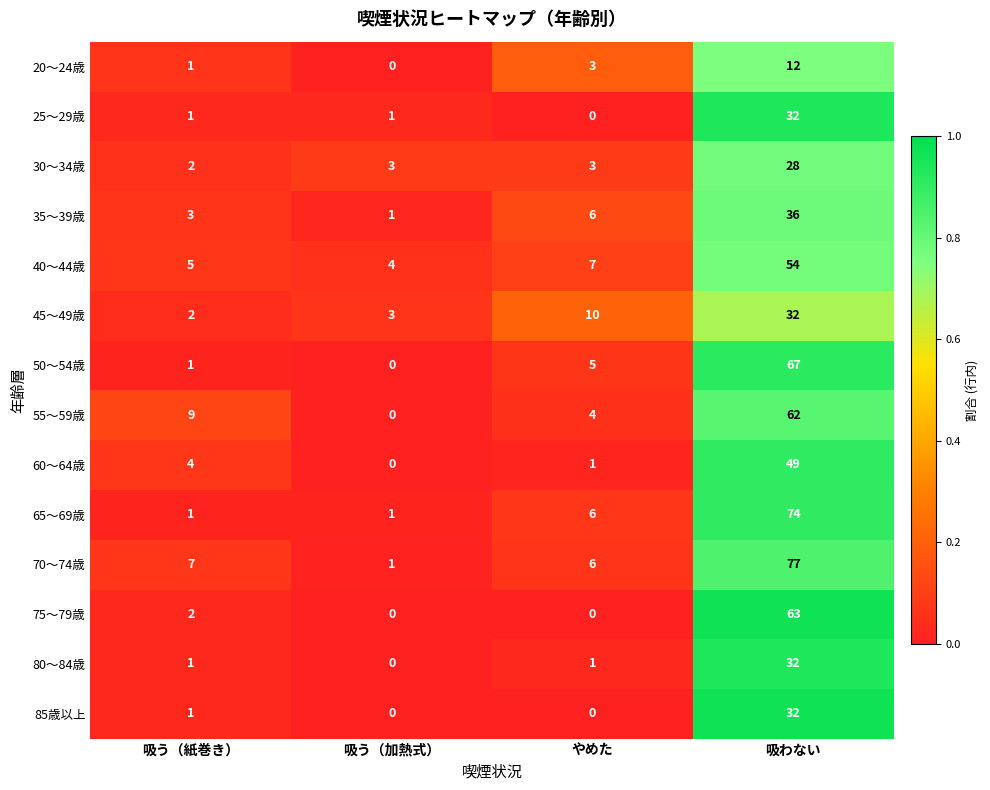

At how many categories does at least one series exceed 0?

4